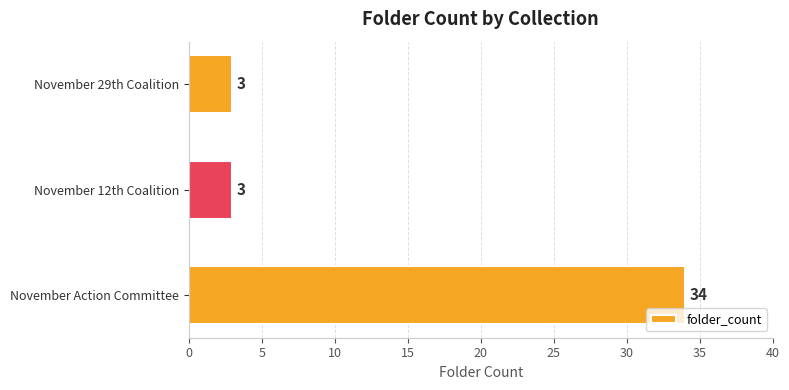

Reading bottom to top, transcribe all the data shown in this chart.

November Action Committee=34	November 12th Coalition=3	November 29th Coalition=3